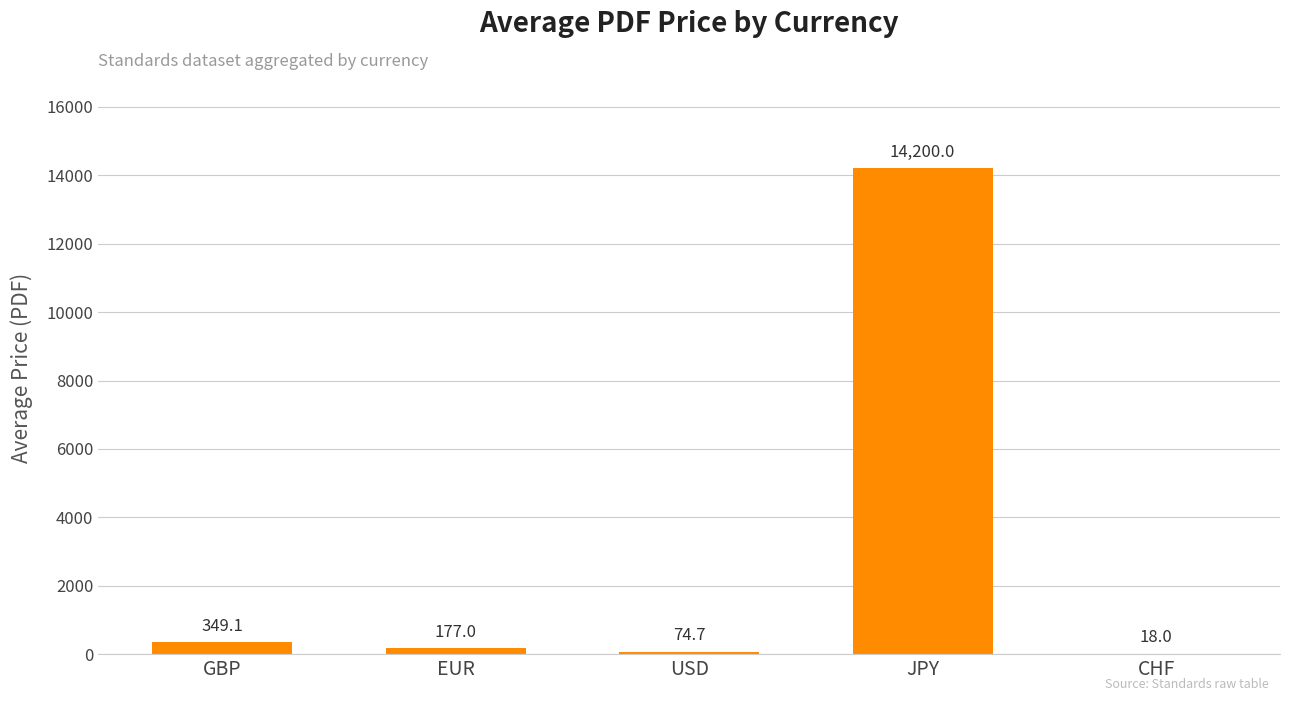

The chart shows a value of 23800.6 at JPY. True or false?

False